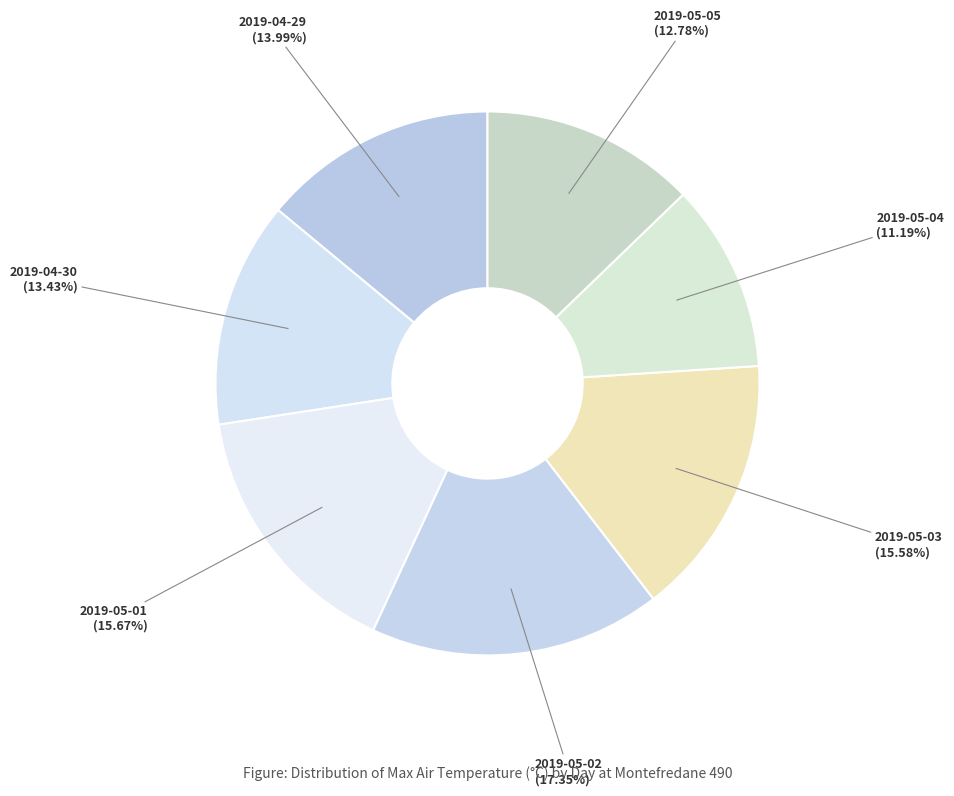

How much of the chart is everything except 2019-04-29?

86.0%